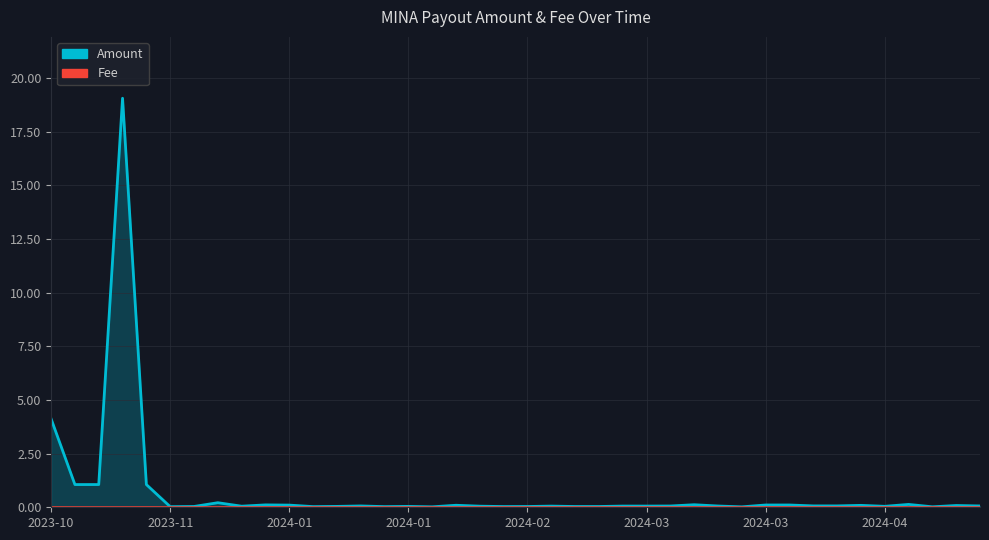

True or false: Fee has a value of 0.0 at 2024-03.

True